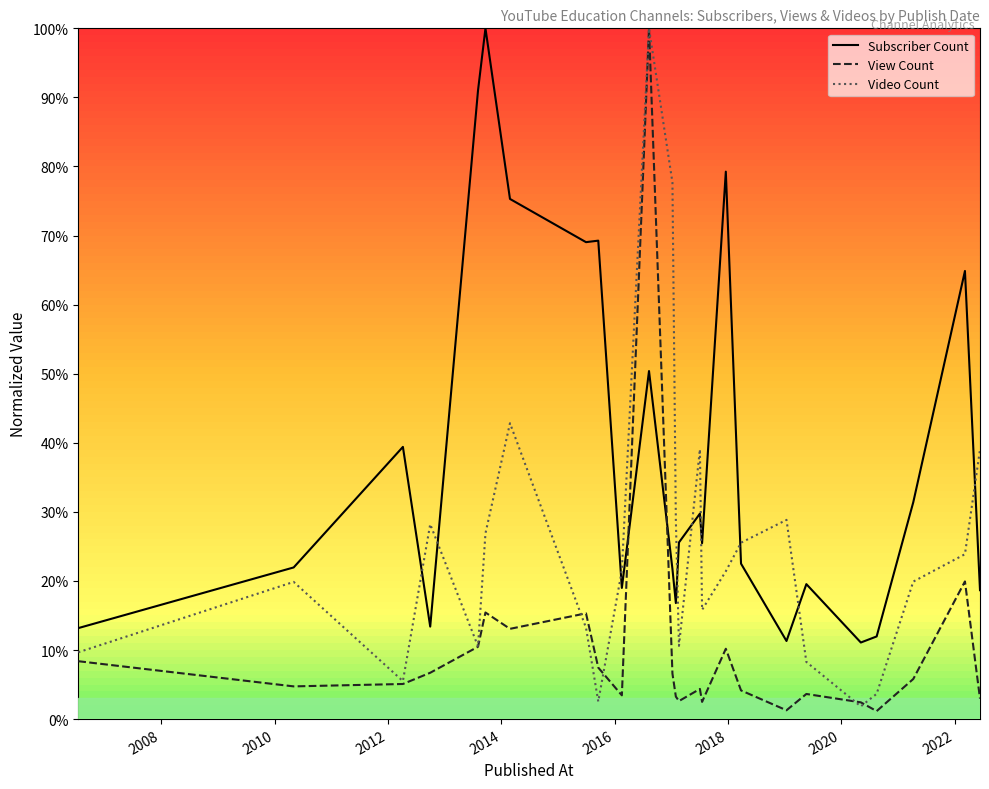

Which series has the largest total across all categories?

Subscriber Count